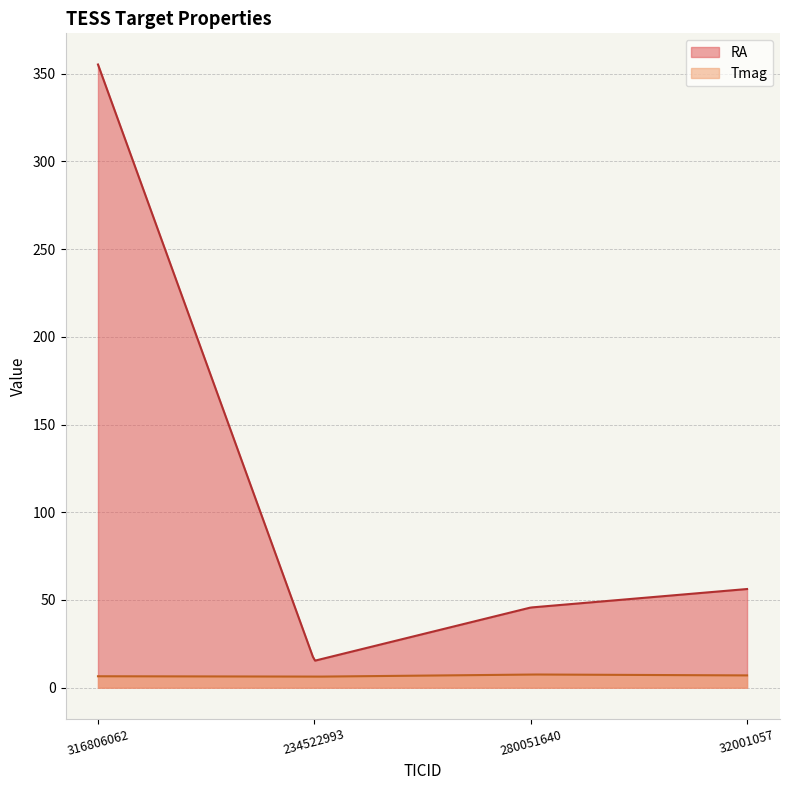

Rank the series by their maximum value, from highest to lowest.

RA, Tmag